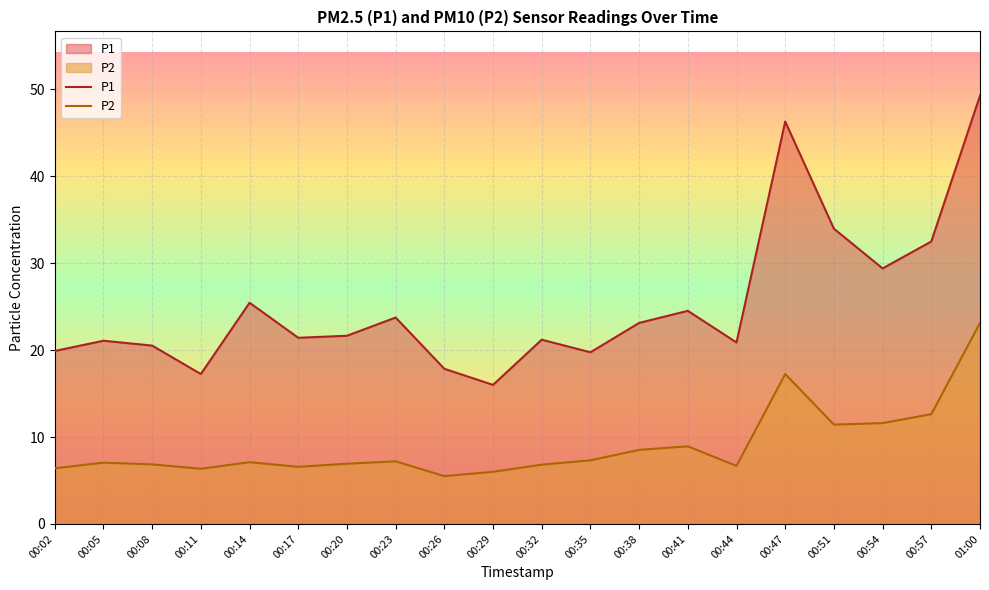

Reading left to right, extract all data points from this chart.

P1: 19.9	21.1	20.5	17.2	25.4	21.4	21.6	23.8	17.9	16.0	21.2	19.8	23.1	24.5	20.9	46.3	34.0	29.4	32.5	49.3
P2: 6.4	7.0	6.8	6.3	7.1	6.6	6.9	7.2	5.5	6.0	6.8	7.3	8.5	8.9	6.7	17.2	11.4	11.6	12.6	23.1